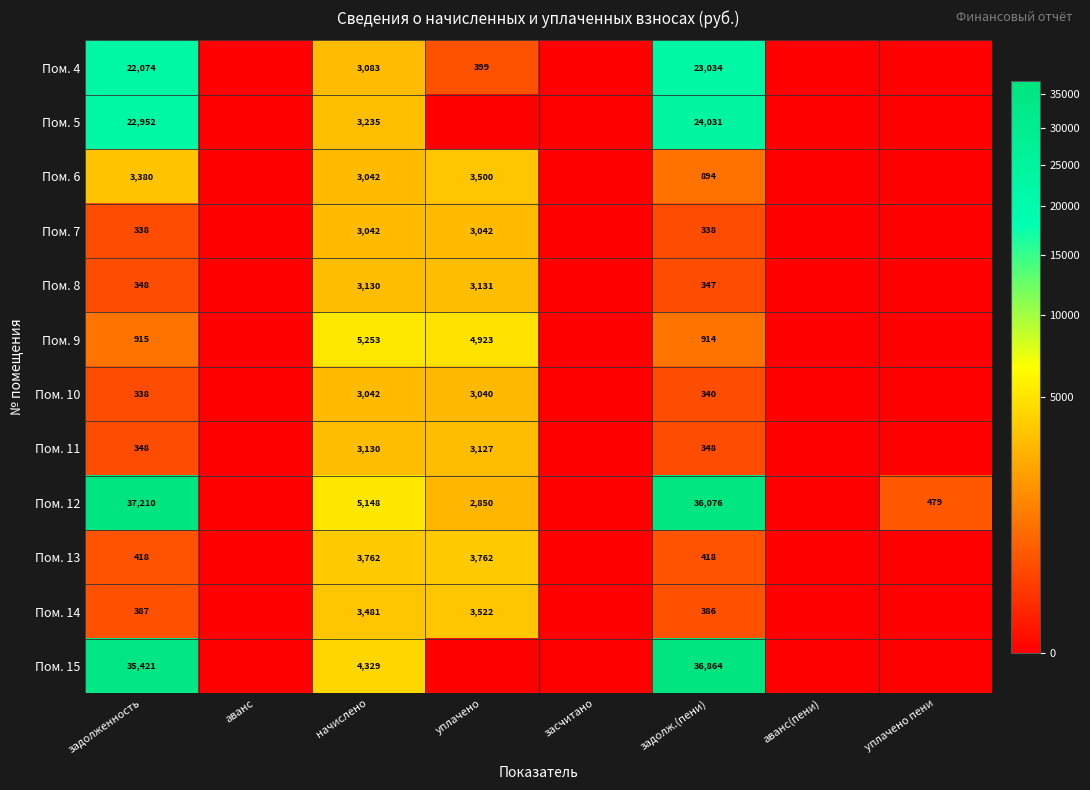

At задолж.(пени), list the series in order from smallest to largest.

Пом. 7, Пом. 10, Пом. 8, Пом. 11, Пом. 14, Пом. 13, Пом. 6, Пом. 9, Пом. 4, Пом. 5, Пом. 12, Пом. 15